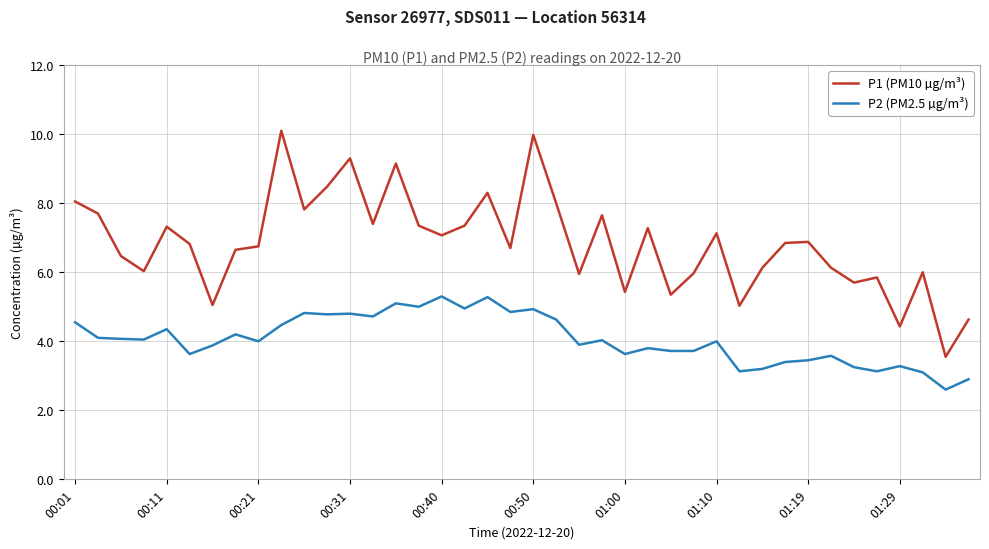

True or false: P2 (PM2.5 µg/m³) has more than 2 interior local peaks.

True